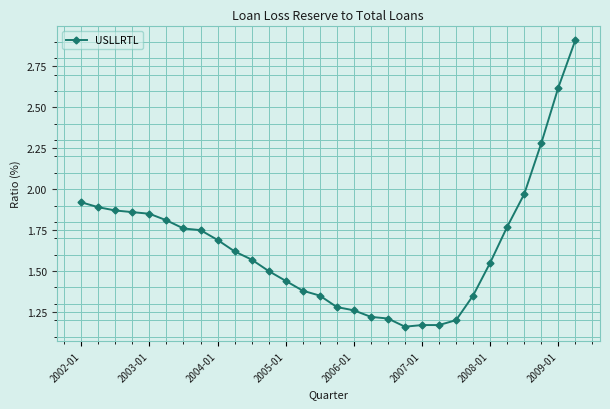

What is the difference between the second highest and minimum values?

1.5